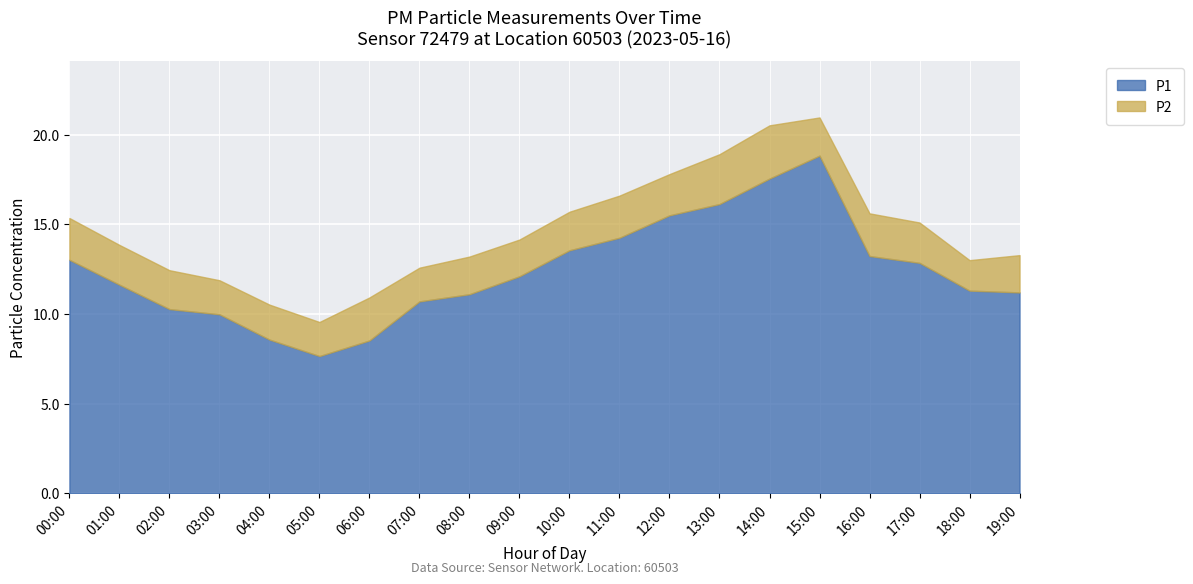

True or false: P1 and P2 intersect in this chart.

False